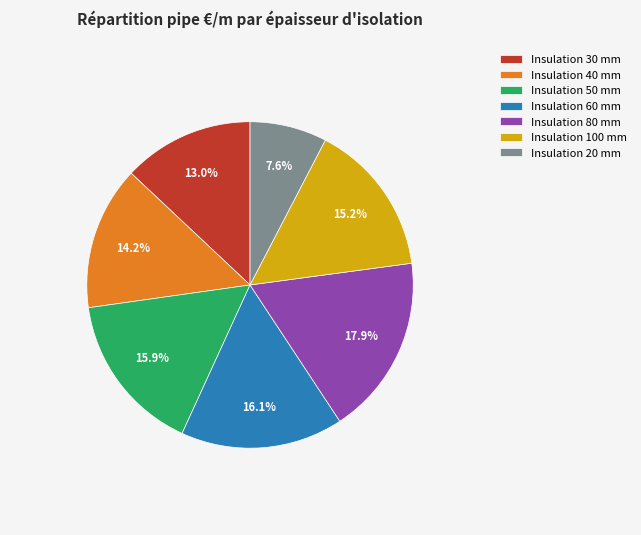

What is the ratio of the value at Insulation 20 mm to the value at Insulation 60 mm?

0.5